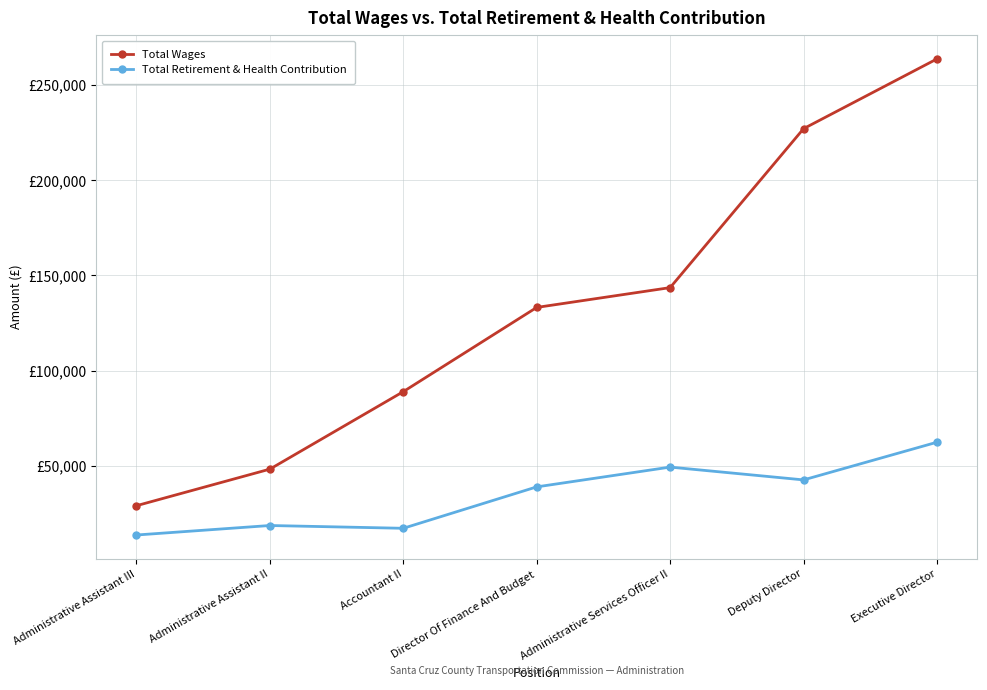

What is the total value across all series at Director Of Finance And Budget?

172177